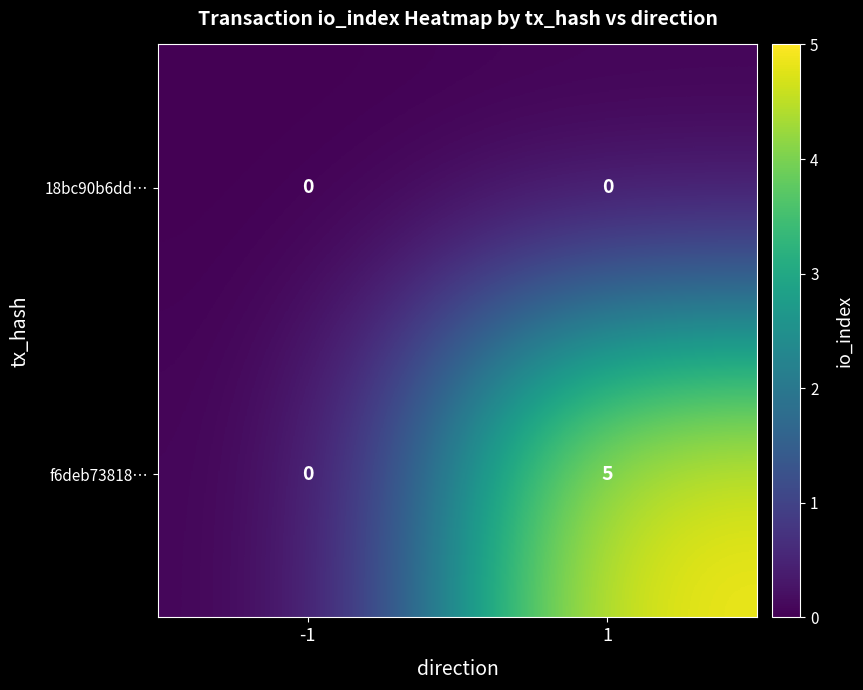

List the series in order of their peak value, highest first.

f6deb73818…, 18bc90b6dd…